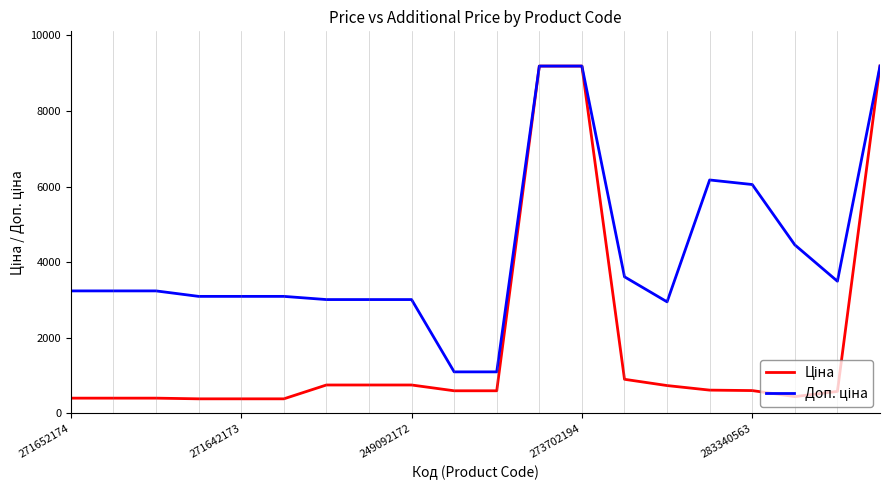

What is the smallest value displayed?

387.0